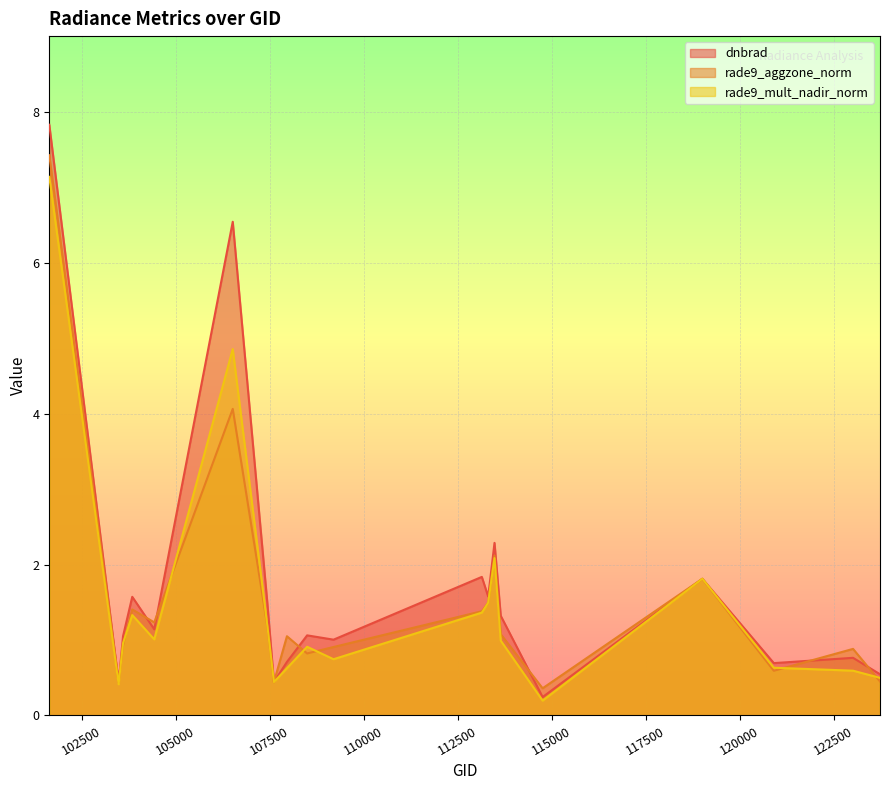

How many lines are shown in the chart?

3